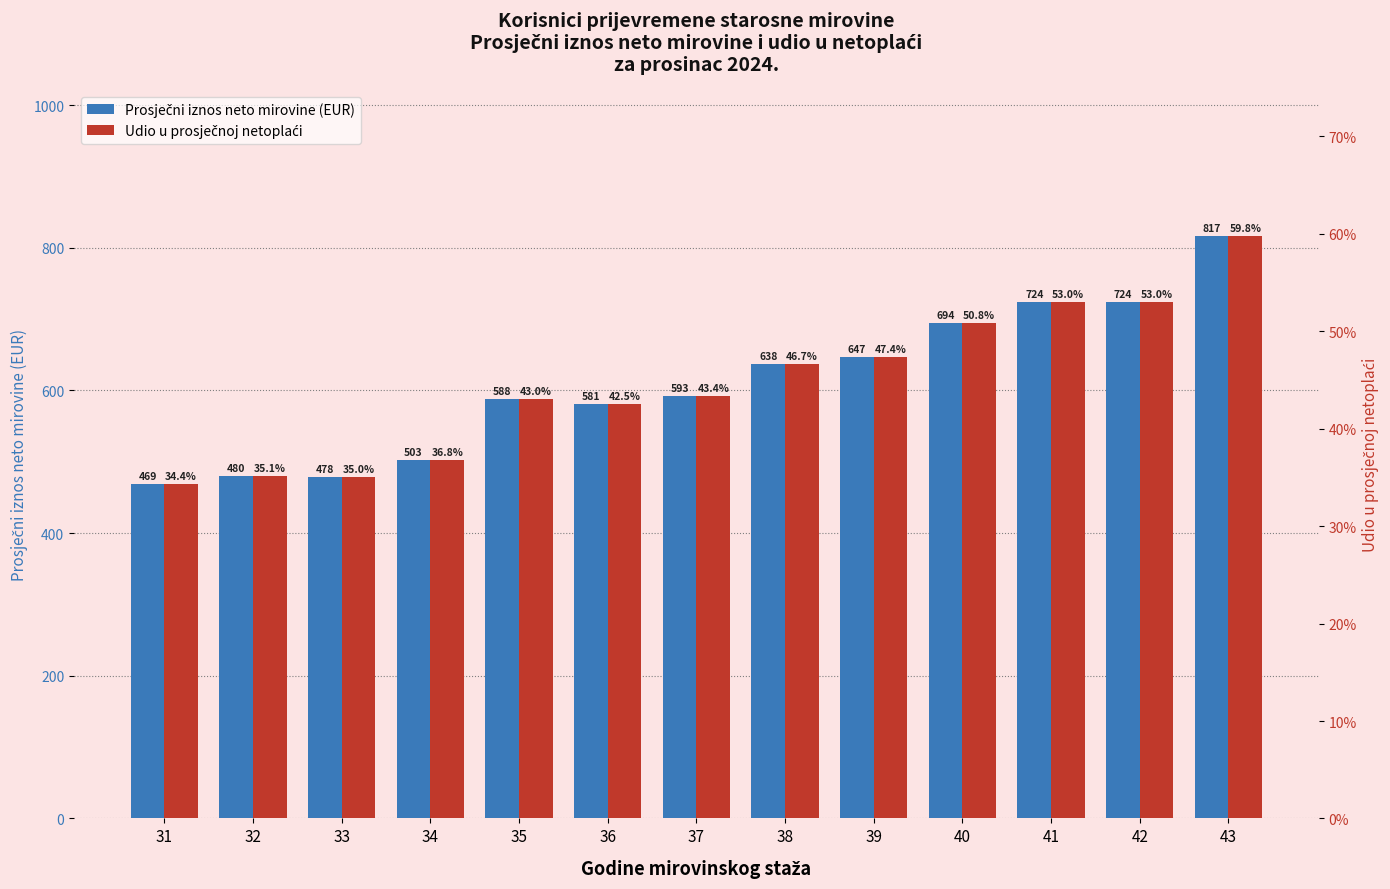

What is the maximum value shown in the chart?

817.1